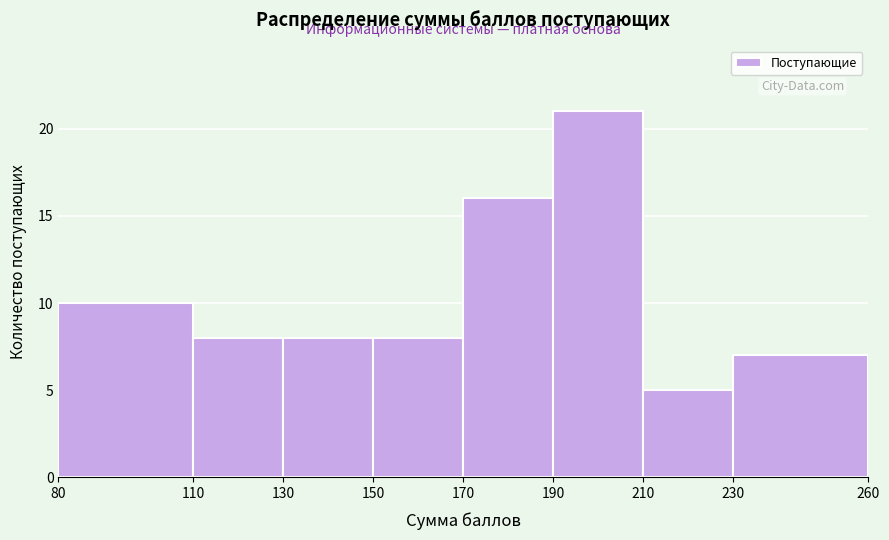

How tall is the bar that spans 190 to 210 on the x-axis? The values are not printed on the chart, so give them approximately, as read against the axis.

21